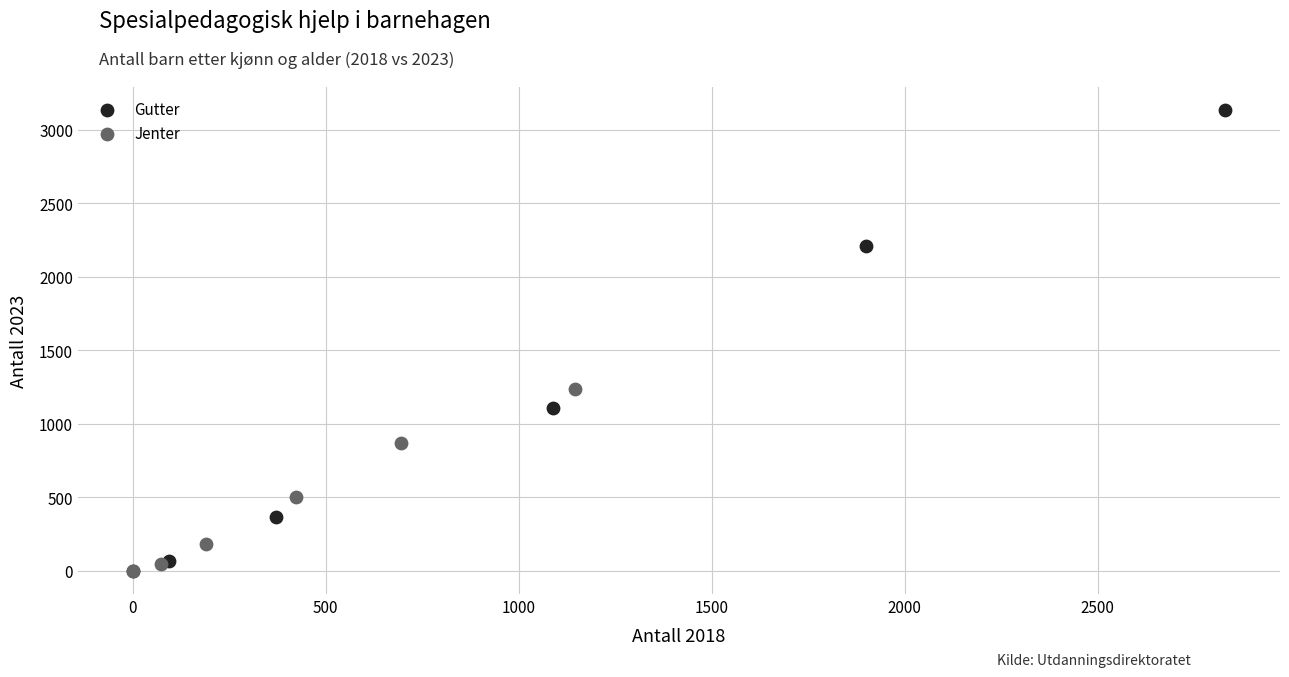

Which series has the largest Y range (max minus min)?

Gutter